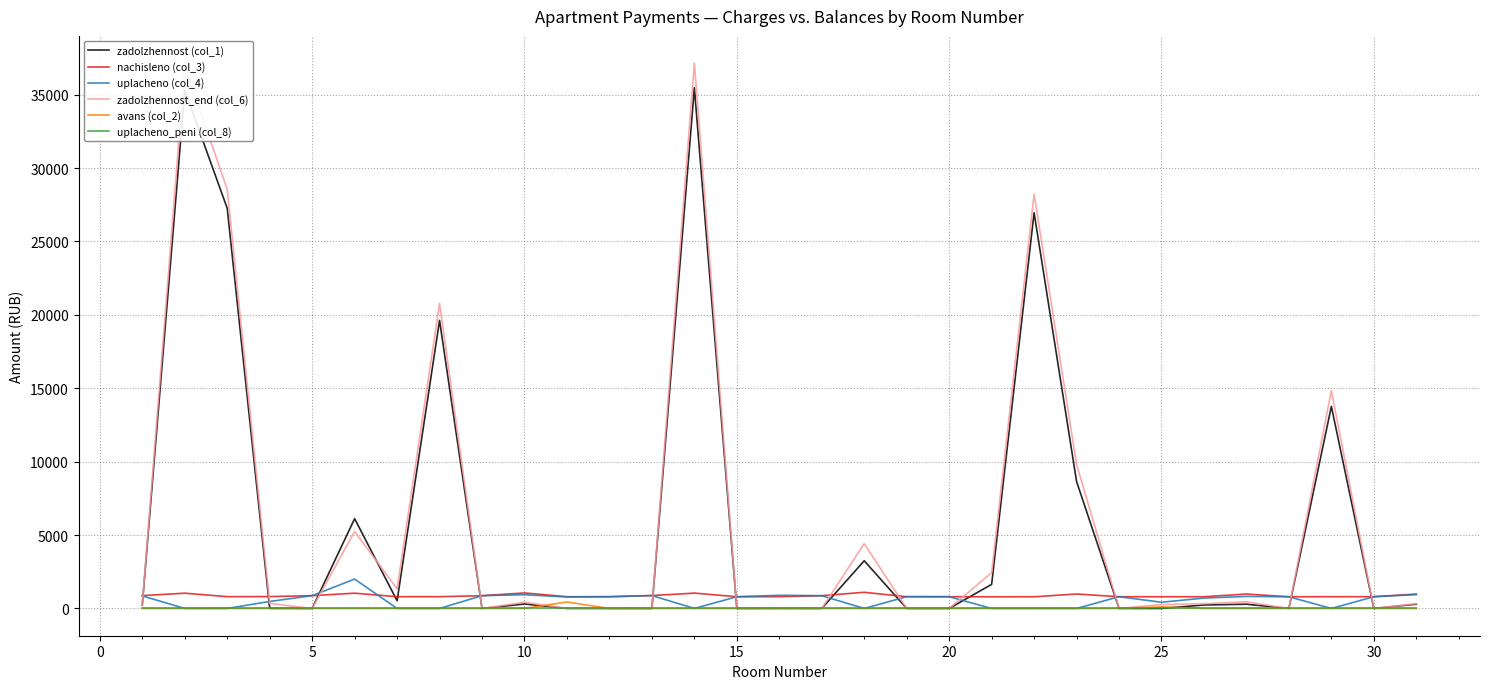

Which series has the widest spread of values?

zadolzhennost_end (col_6)